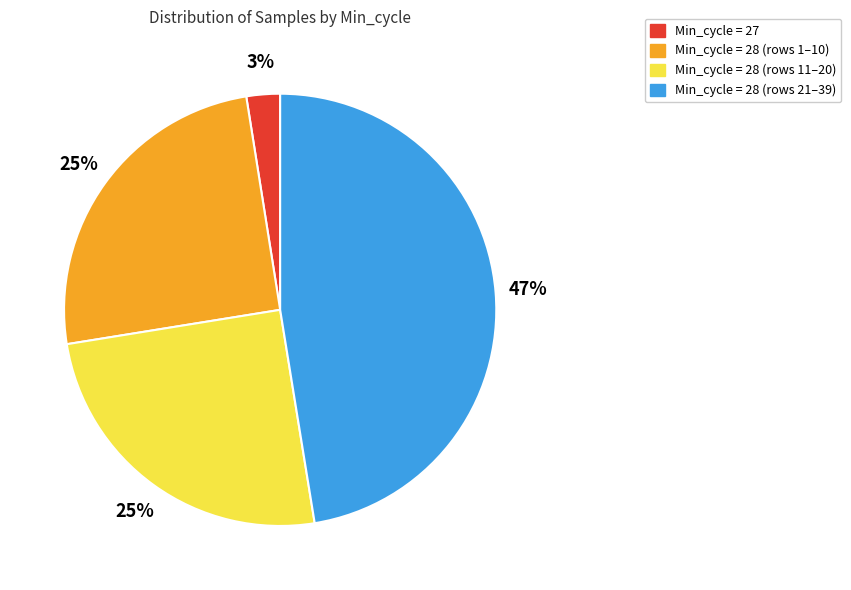

Is there a majority slice in this chart?

No